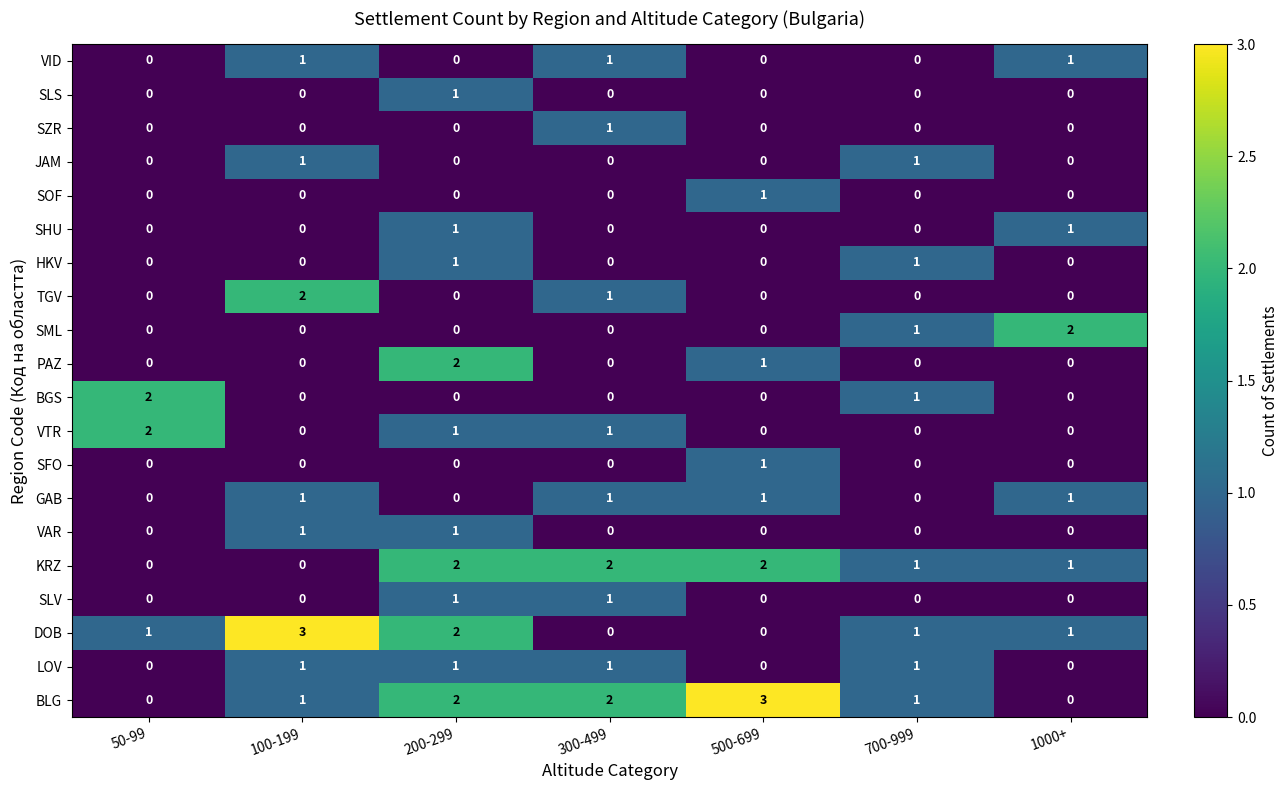

How many positive values does the VID series have?

3